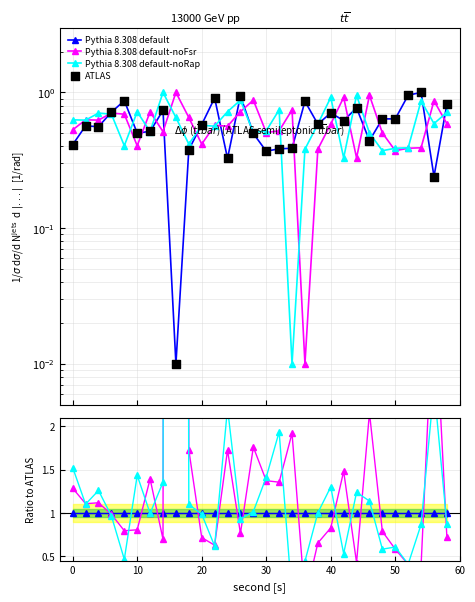

What are all the series names shown in the legend?

Pythia 8.308 default, Pythia 8.308 default-noFsr, Pythia 8.308 default-noRap, ATLAS